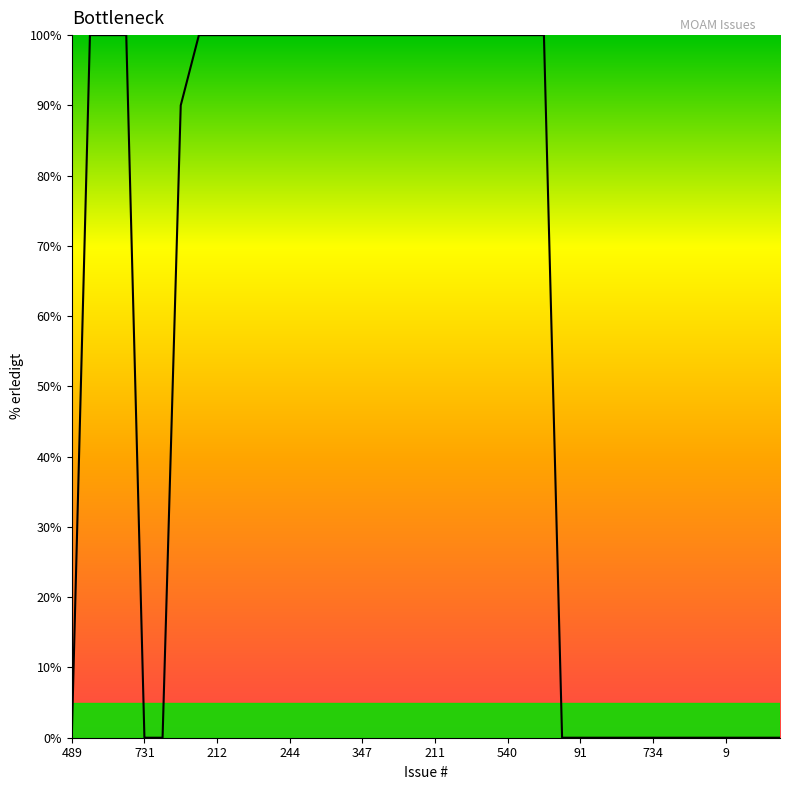

Does the chart have visible grid lines?

No